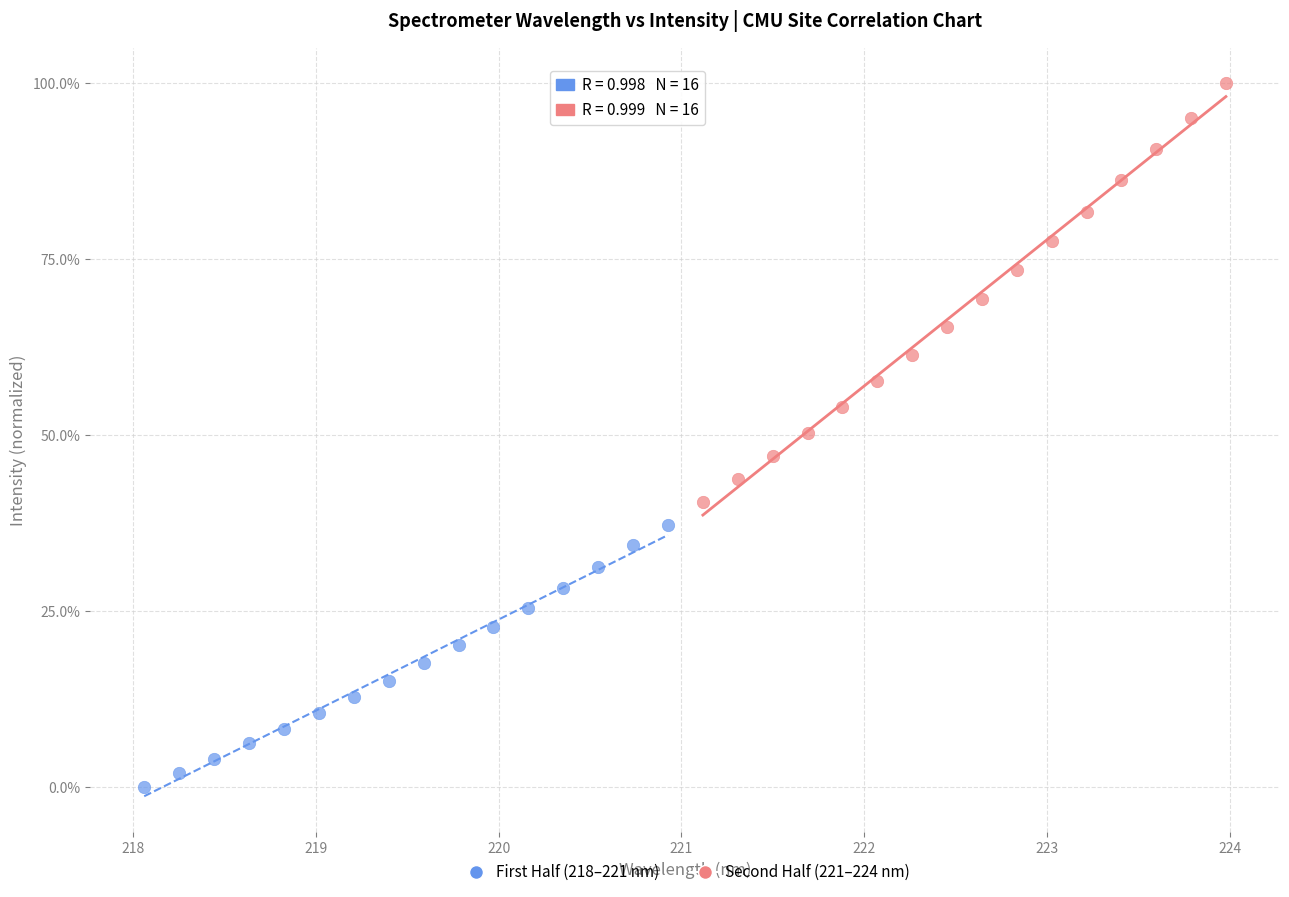

What are all the series names shown in the legend?

First Half (218–221 nm), Second Half (221–224 nm)